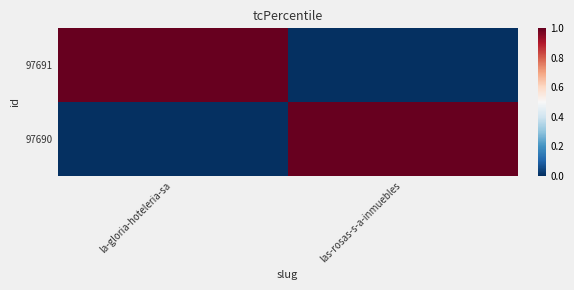

At how many categories does at least one series exceed 0?

2